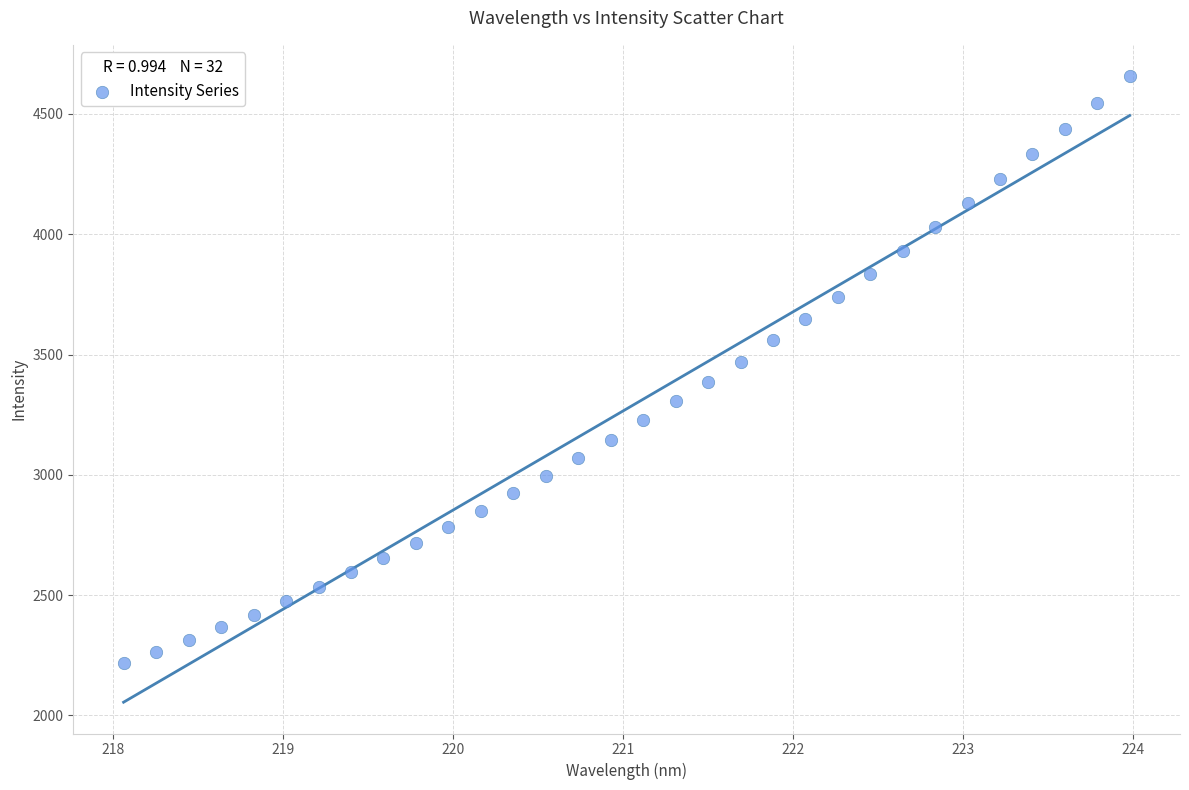

What is the range of Y values (max minus min)?

2440.7